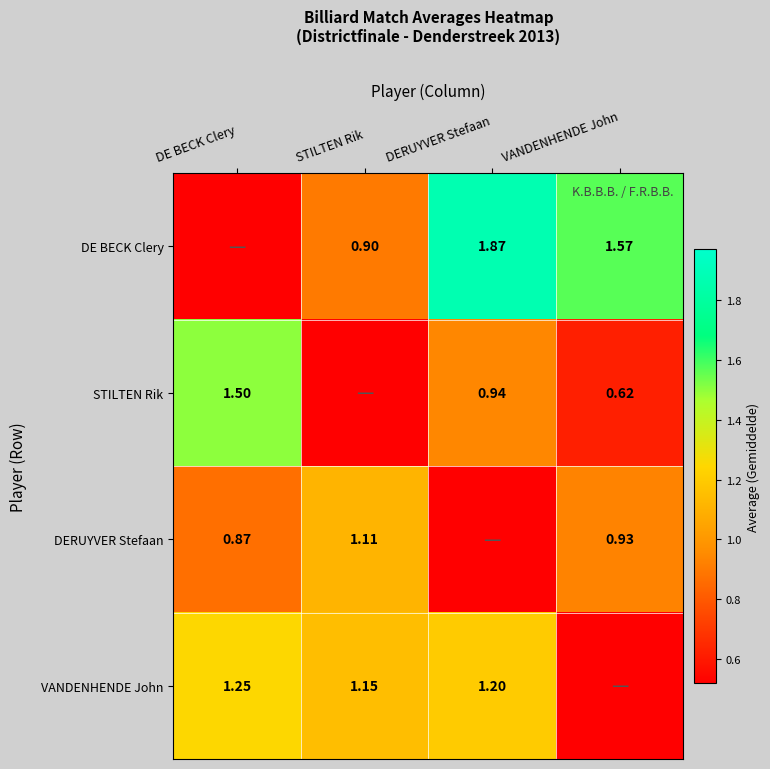

Is it true that STILTEN Rik equals 0.9 at DERUYVER Stefaan?

True